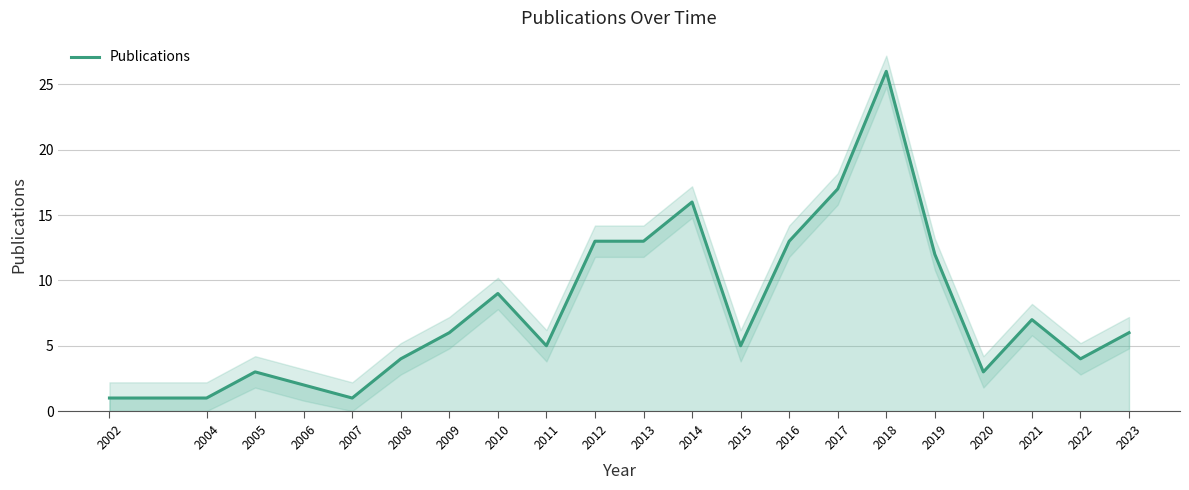

Reading right to left, extract all data points from this chart.

2023=6	2022=4	2021=7	2020=3	2019=12	2018=26	2017=17	2016=13	2015=5	2014=16	2013=13	2012=13	2011=5	2010=9	2009=6	2008=4	2007=1	2006=2	2005=3	2004=1	2002=1